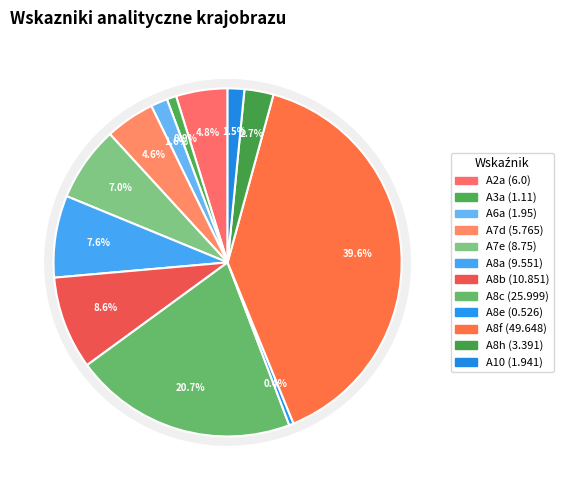

What is the largest slice in the pie chart?

A8f